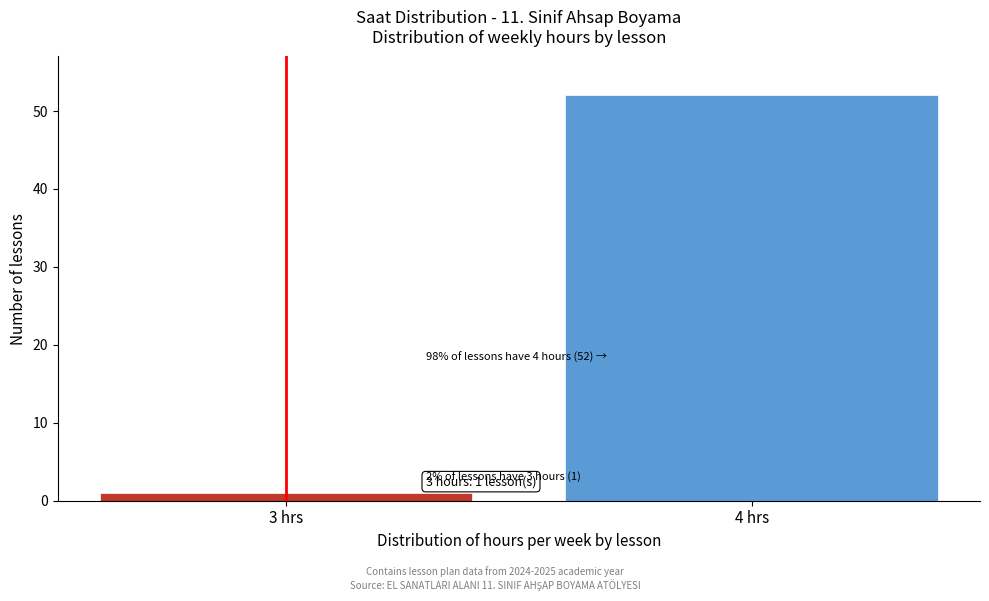

Reading left to right, list all the values displayed in this chart.

3 hrs=1	4 hrs=52